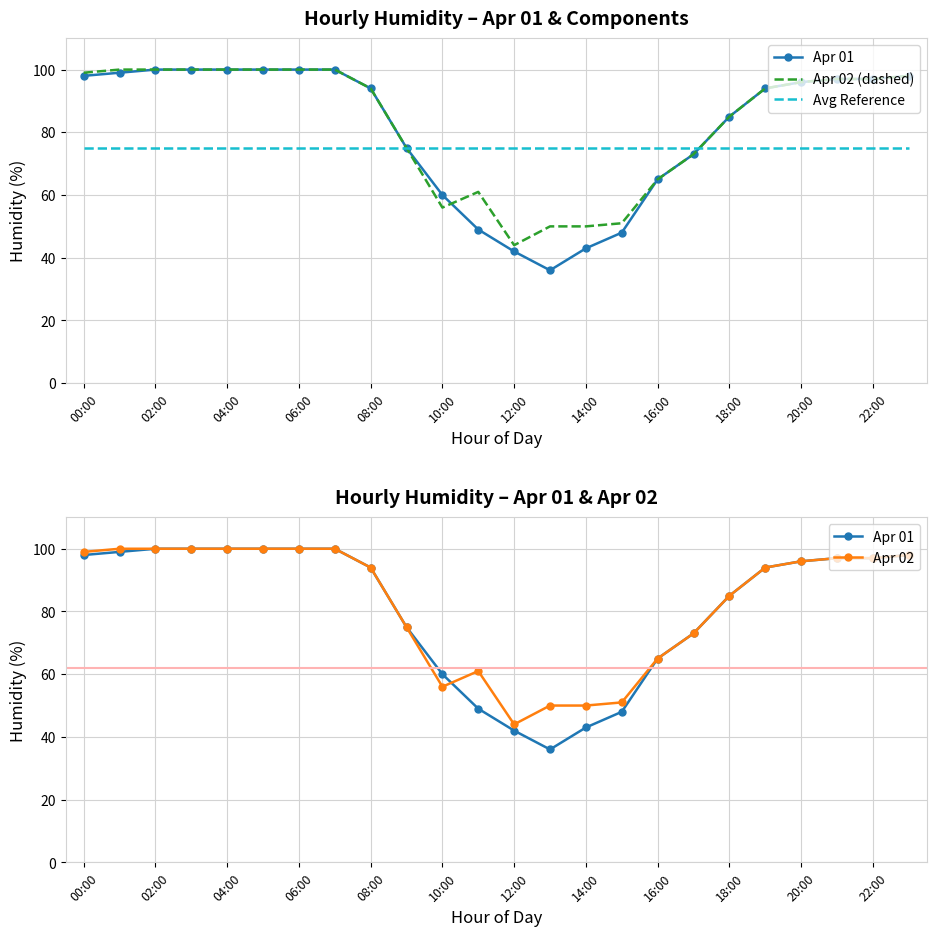

Which series has the largest total across all categories?

Apr 02 (dashed)